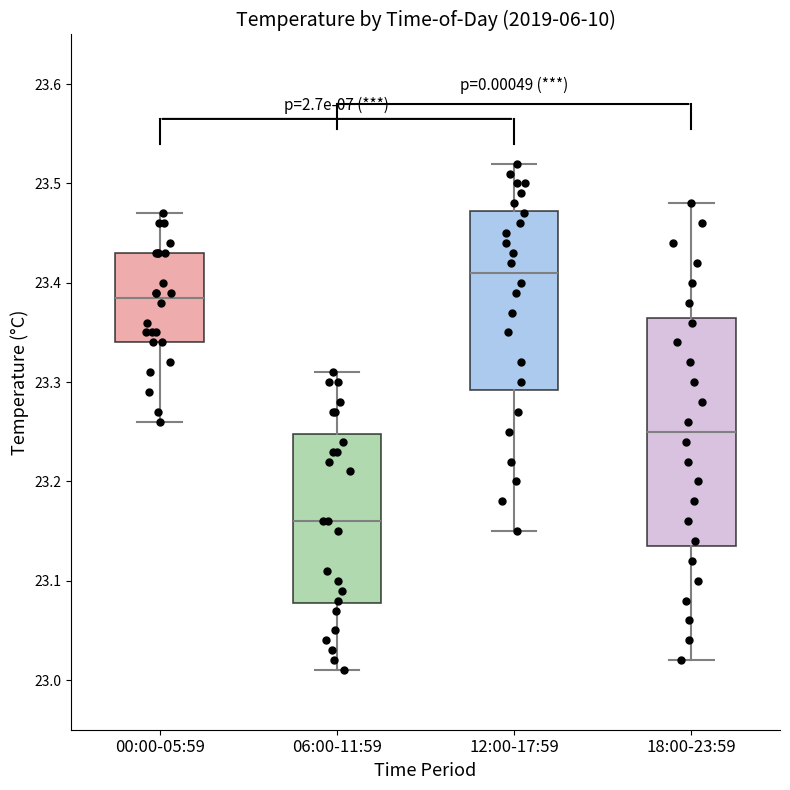

Comparing the boxes themselves (not the whiskers), which one is the tallest?

18:00-23:59